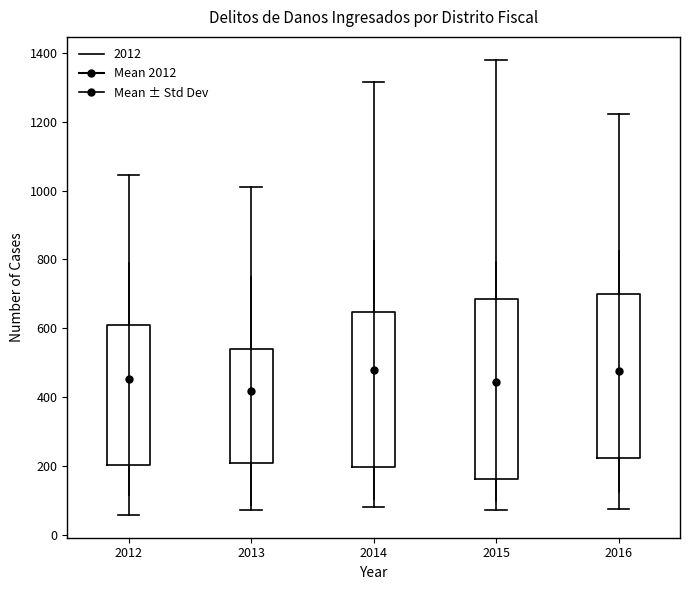

Reading left to right, transcribe this box plot: for each box, give where its median line is, the range the box spans, and where its two whiskers end, as read against the y-axis. The values are not printed on the chart, so give them approximately, as read against the axis.

2012: median 320, box 200 to 600, whiskers 60 to 1040
2013: median 280, box 200 to 540, whiskers 80 to 1020
2014: median 440, box 200 to 640, whiskers 80 to 1320
2015: median 300, box 160 to 680, whiskers 80 to 1380
2016: median 380, box 220 to 700, whiskers 80 to 1220